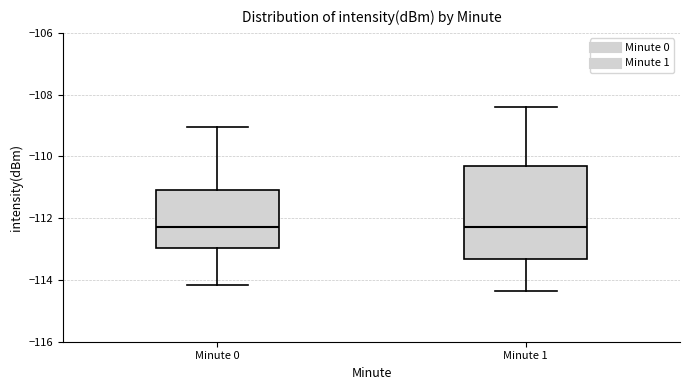

Reading left to right, read every box against the y-axis: the position of its median line, the range the box covers, and the ends of its whiskers. The values are not printed on the chart, so give them approximately, as read against the axis.

Minute 0: median -112.2, box -113.0 to -111.0, whiskers -114.2 to -109.0
Minute 1: median -112.2, box -113.4 to -110.4, whiskers -114.4 to -108.4